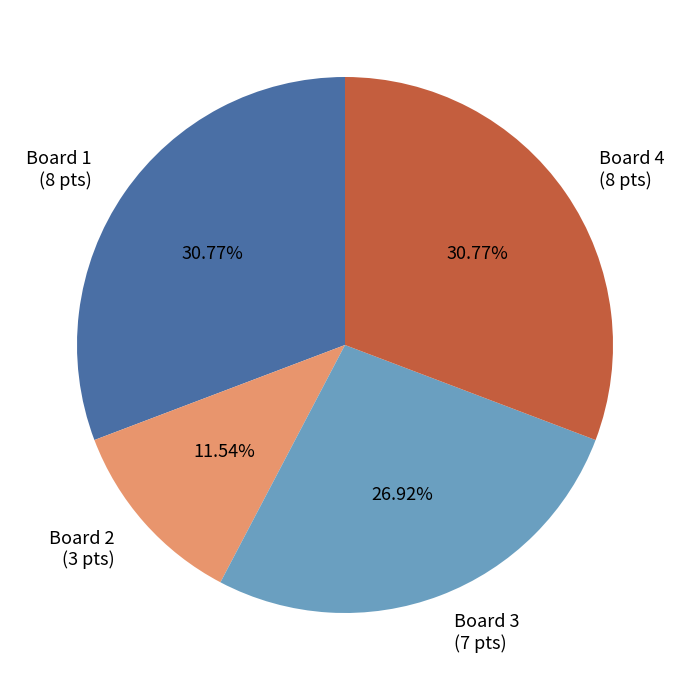

Is there any slice that represents more than half of the pie?

No